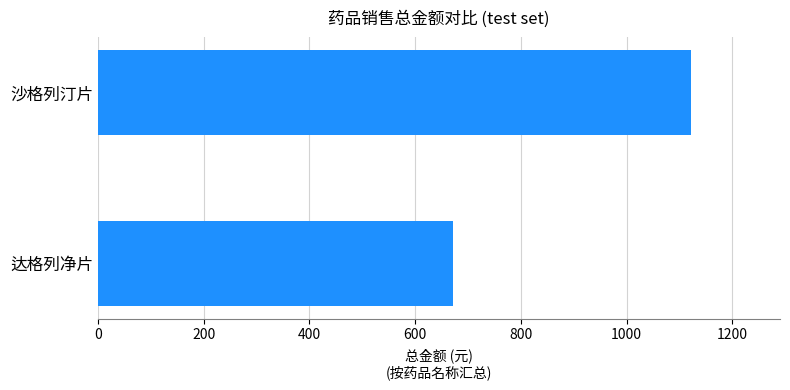

Rank the categories by value from lowest to highest.

达格列净片, 沙格列汀片